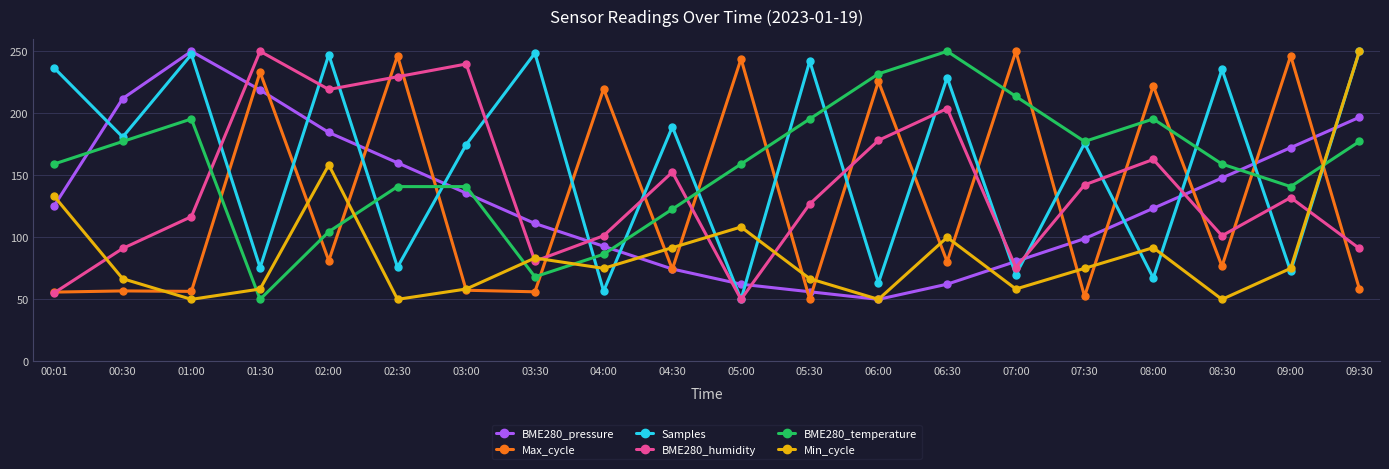

True or false: BME280_pressure and Max_cycle cross at least once.

True